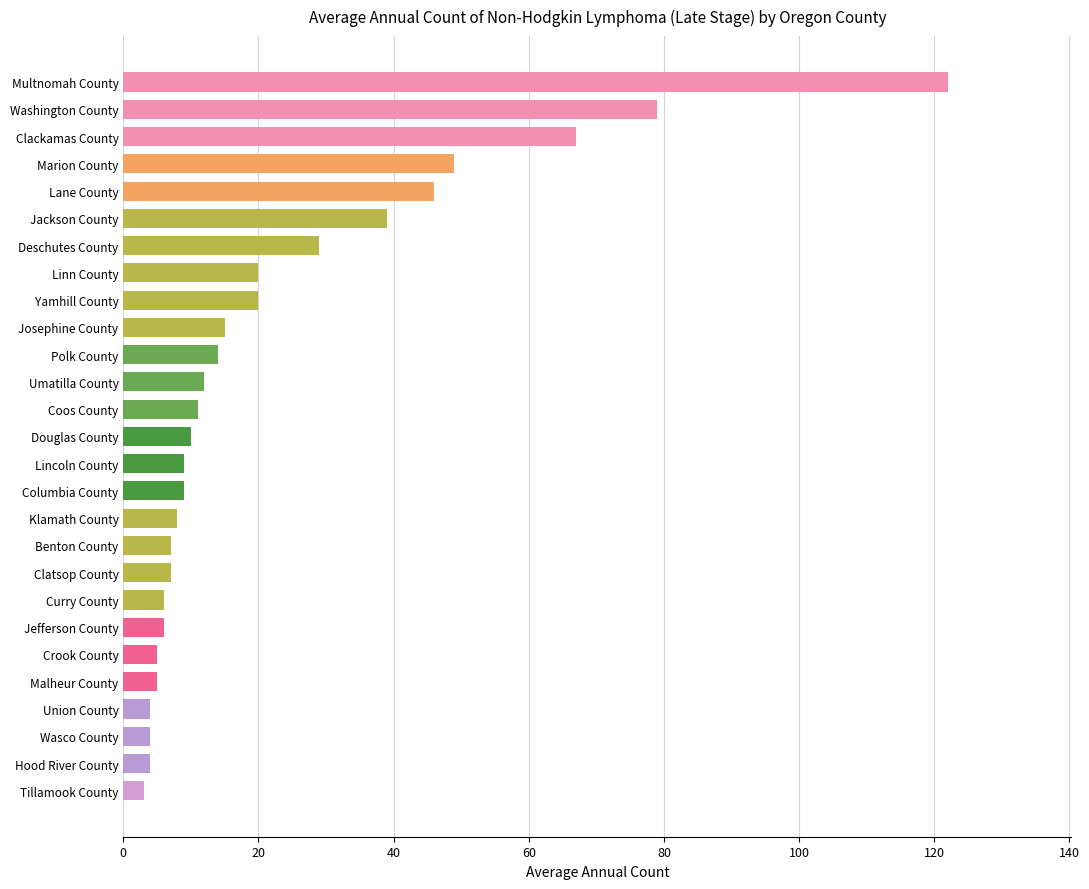

What is the change in value from Clatsop County to Wasco County?

-3